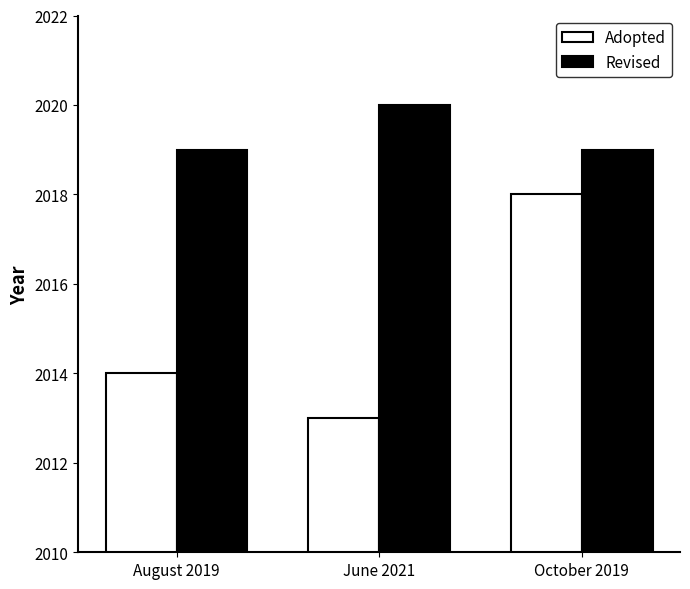

How many Adopted values are between 2013 and 2018?

3